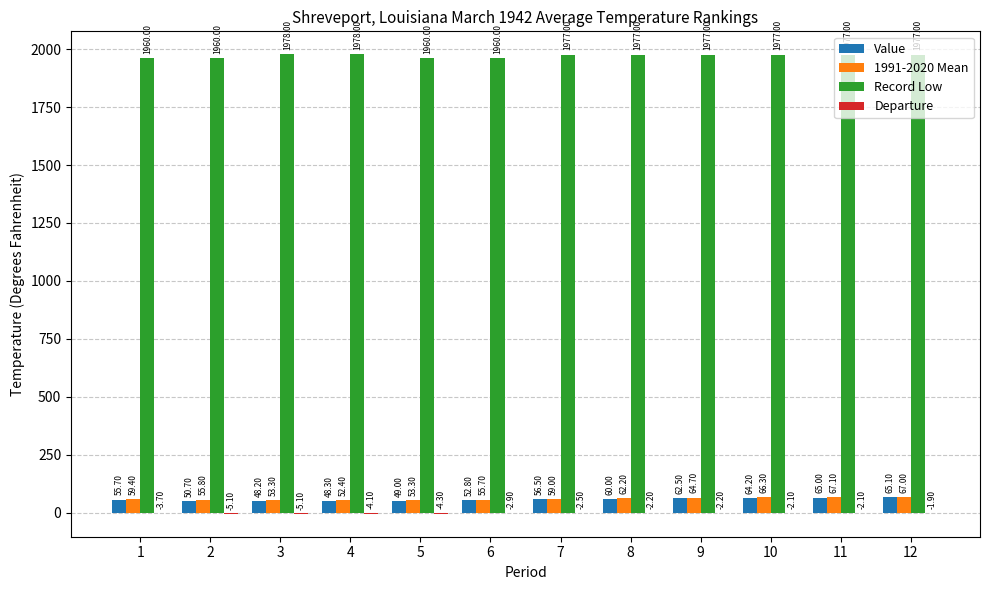

At which label is 1991-2020 Mean closest to 59?

7